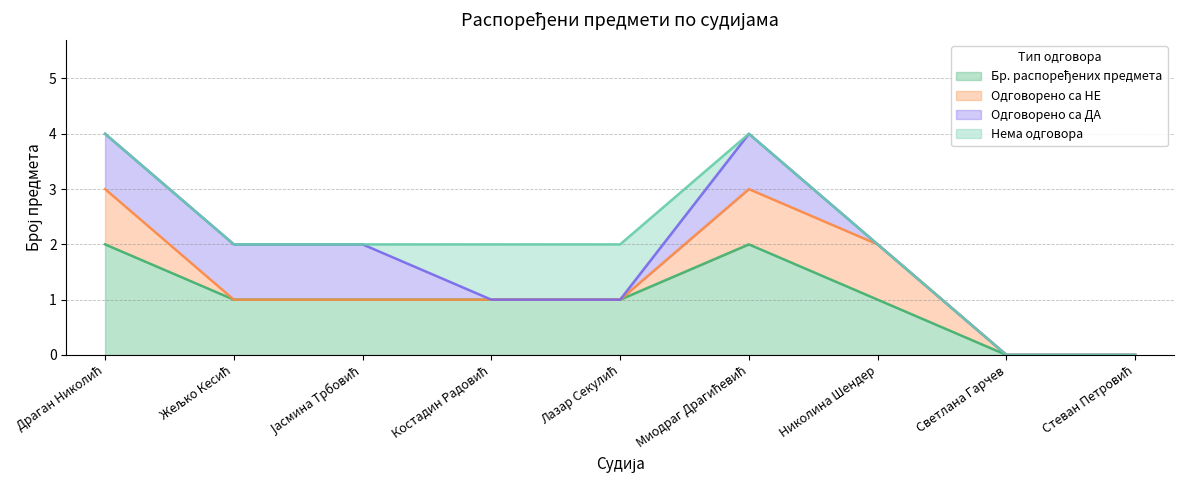

Which label corresponds to the smallest value in the chart?

Светлана Гарчев